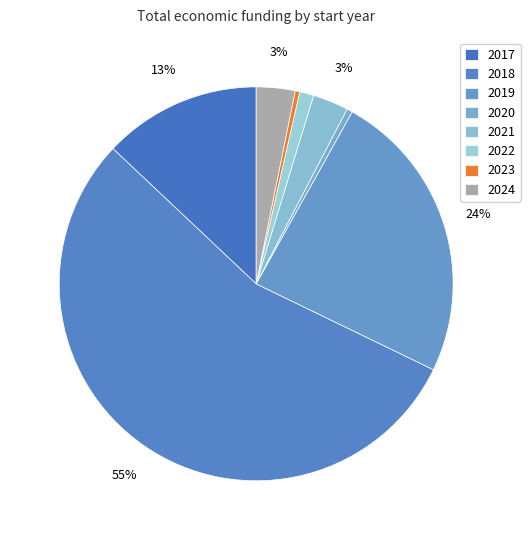

Count the number of slices in the pie.

8